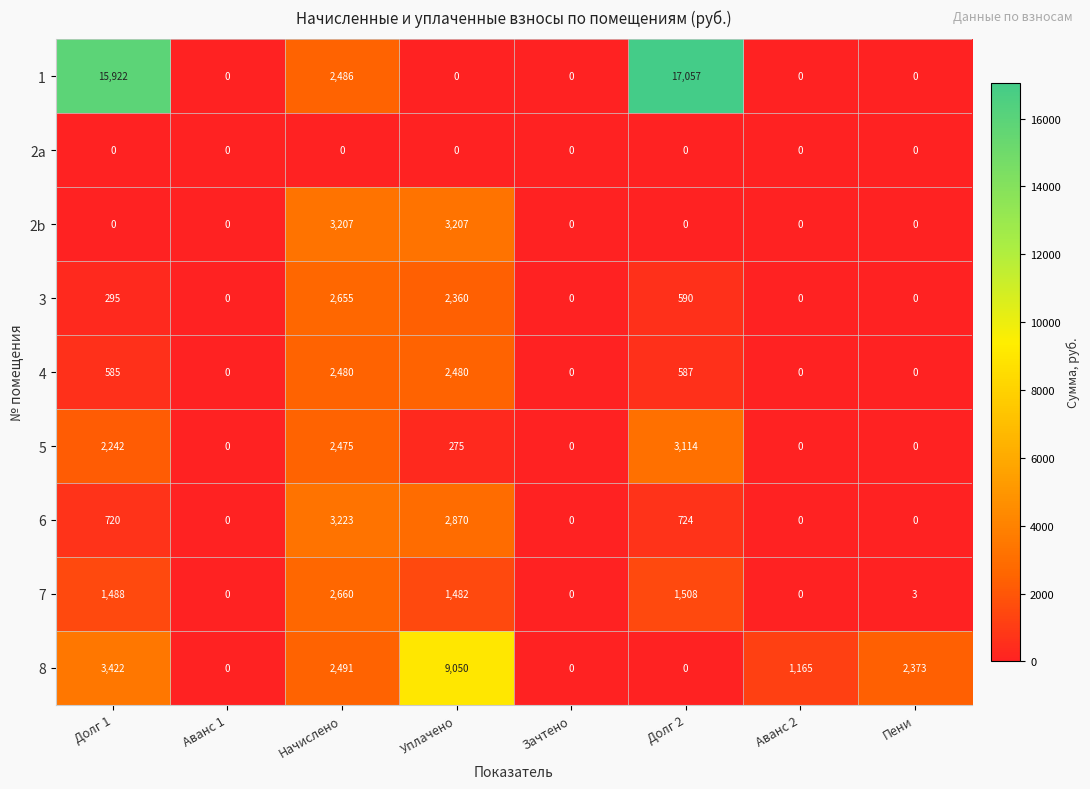

Which series has the largest total across all categories?

1